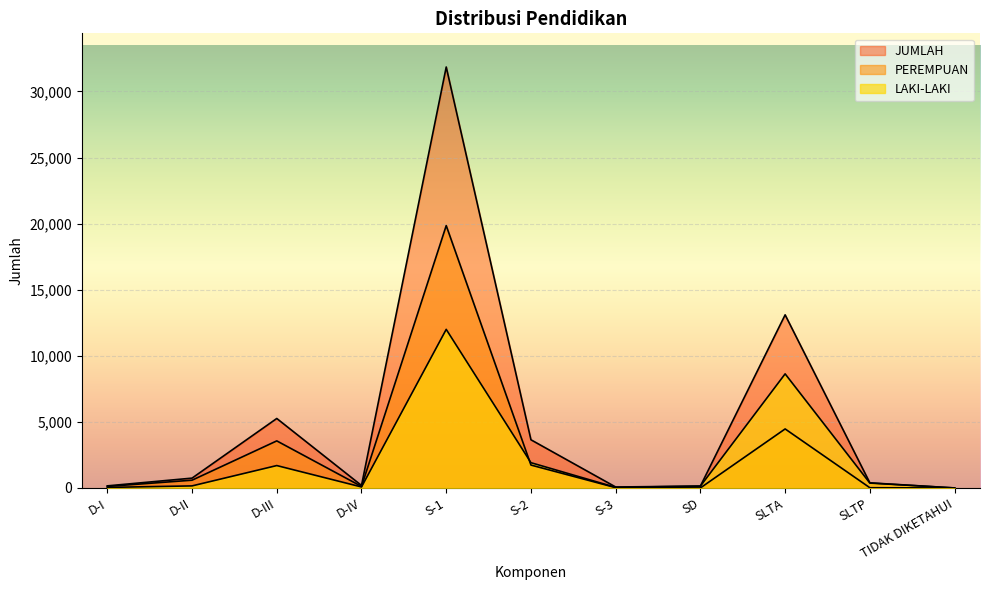

True or false: JUMLAH has a value of 8273 at D-III.

False